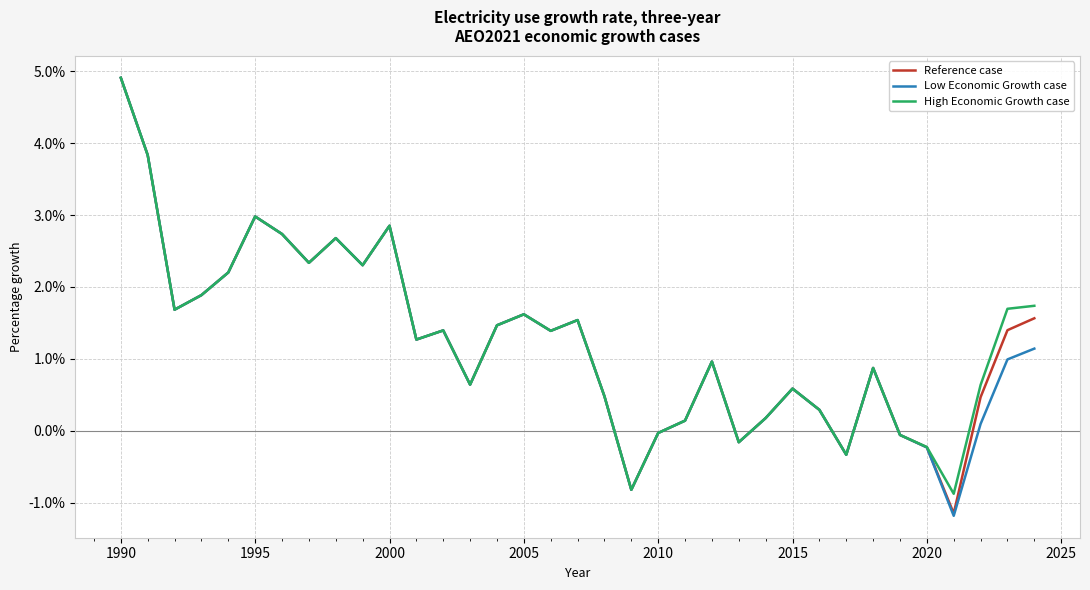

True or false: Low Economic Growth case and High Economic Growth case cross at least once.

False